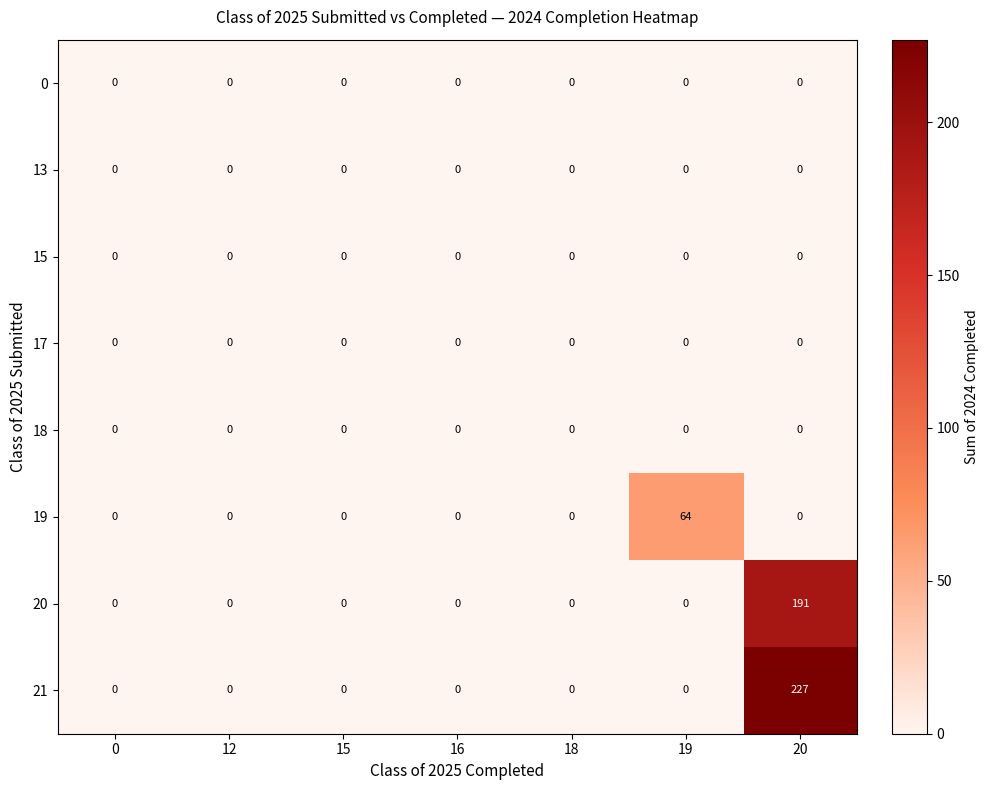

True or false: 20 has a value of -104 at 0.

False